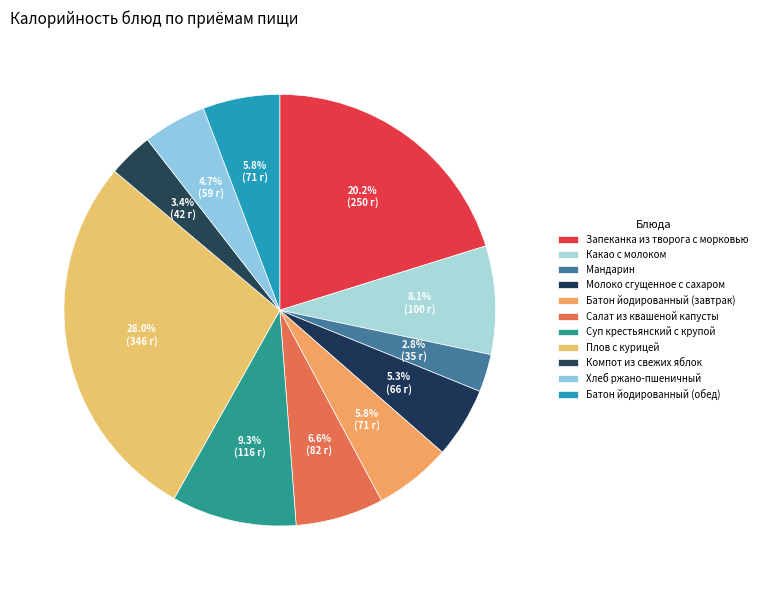

How many segments does this pie chart have?

11